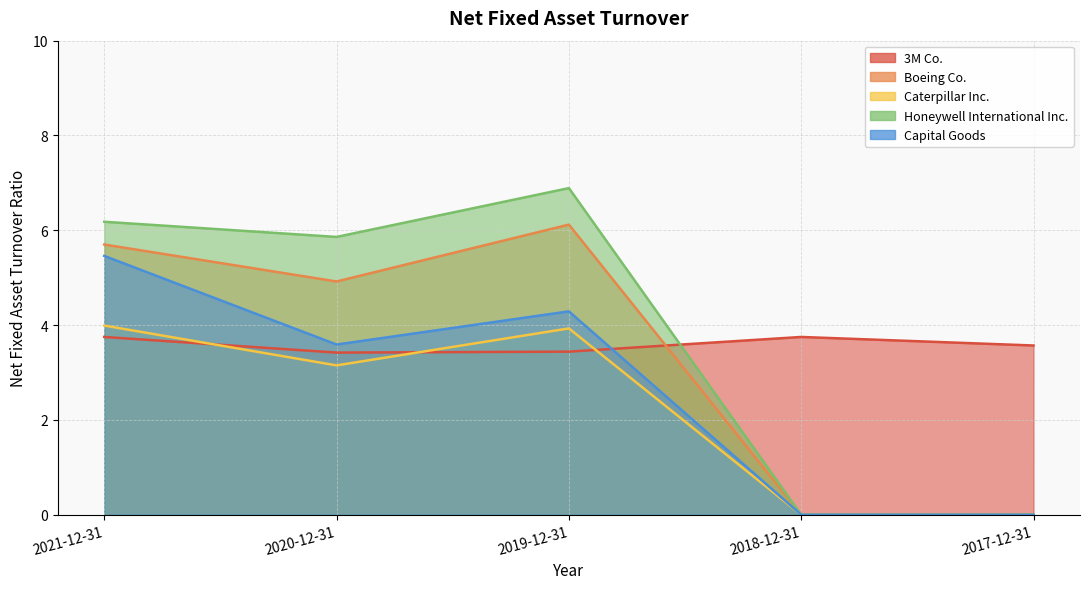

Where does the Honeywell International Inc. series first go above 5?

2021-12-31